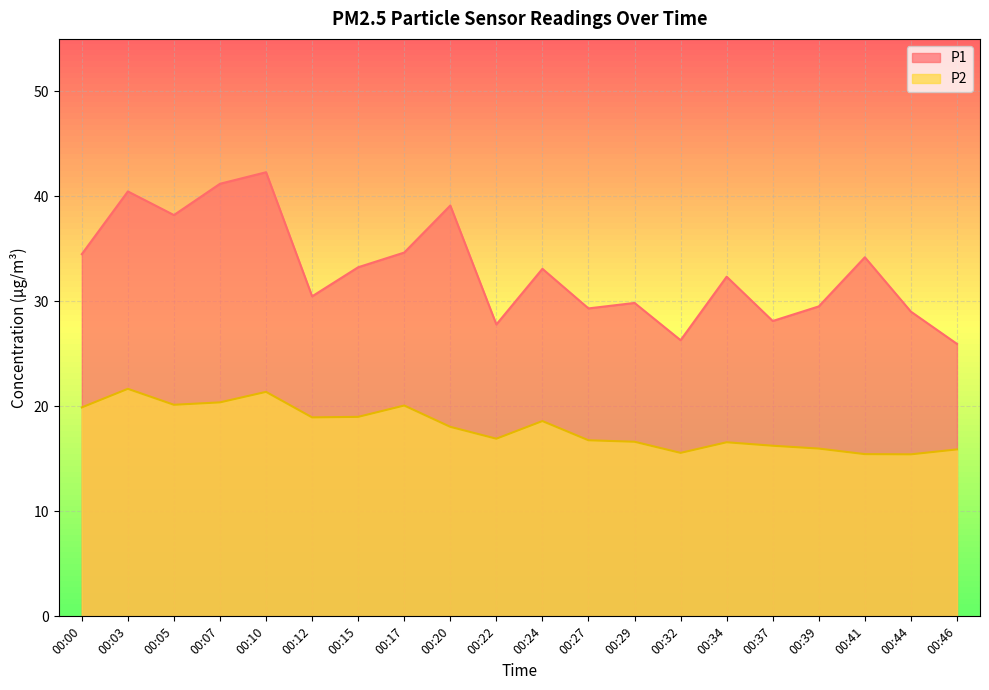

True or false: P1 and P2 intersect in this chart.

False